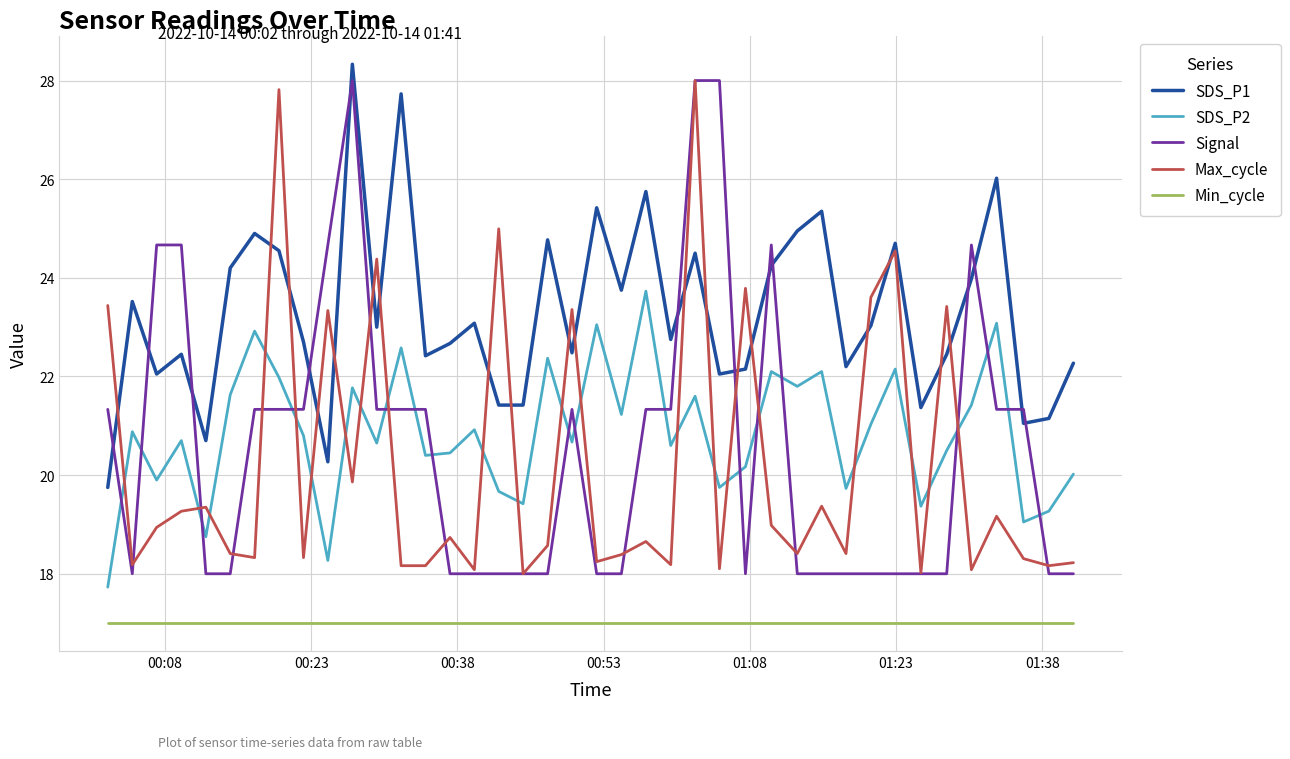

How many intersections are there between SDS_P2 and Signal?

17